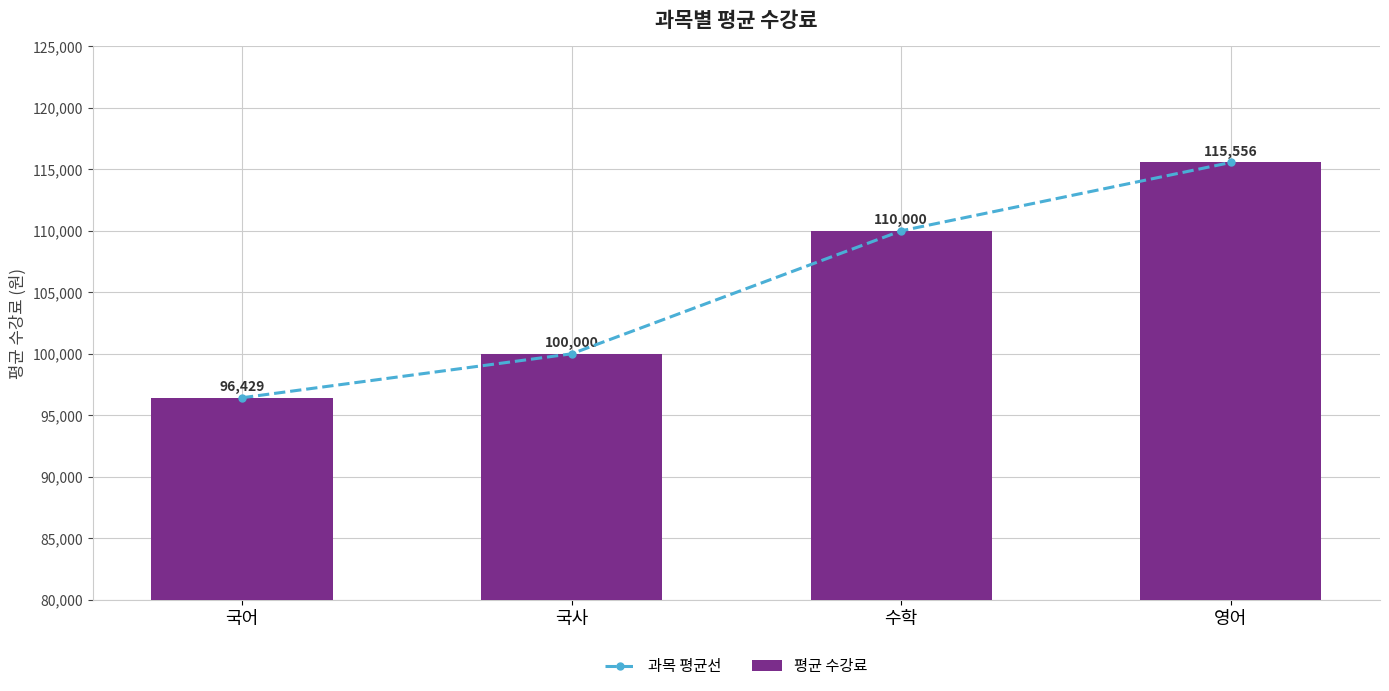

What is the average value of the 과목 평균선 series?

105496.0